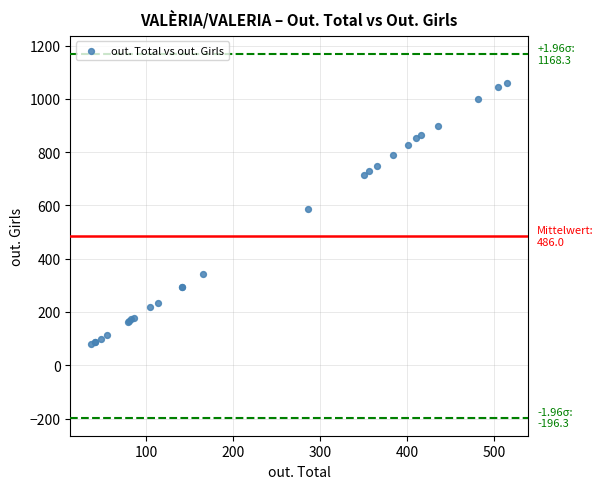

What Y value in the scatter plot is closest to 568?

587